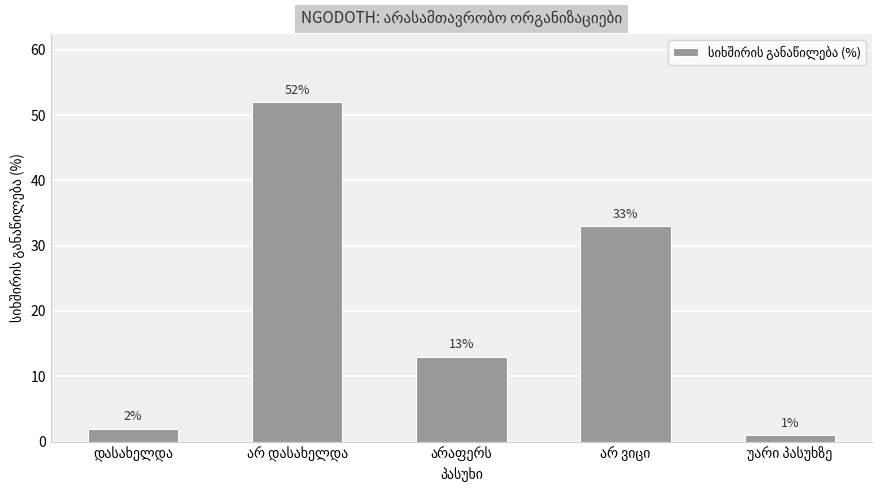

What is the maximum value shown in the chart?

52